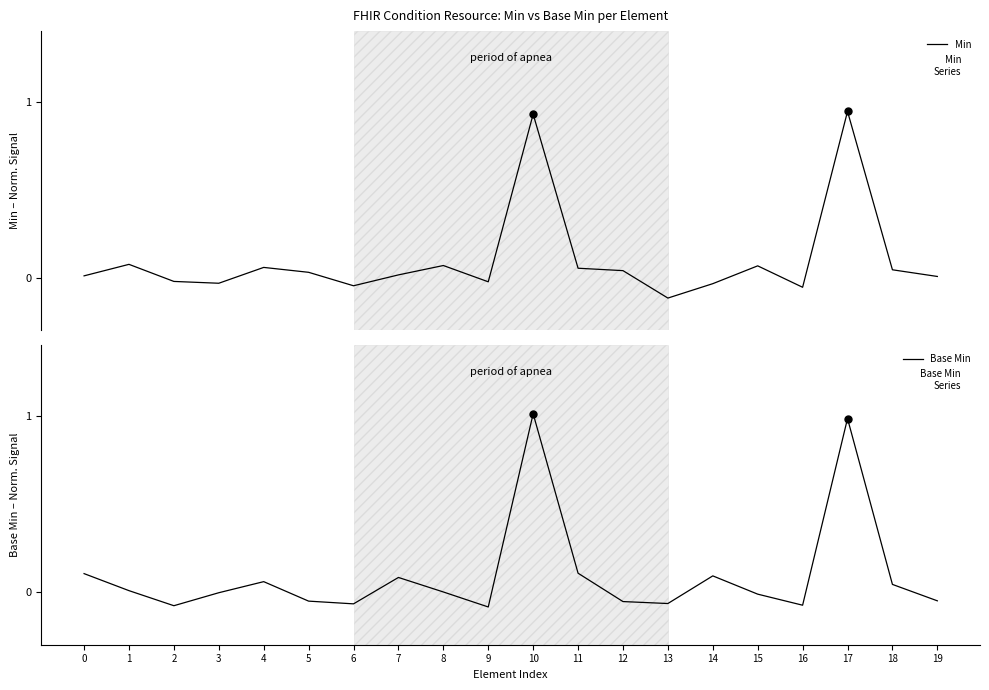

Which series contains the lowest Y value?

Min